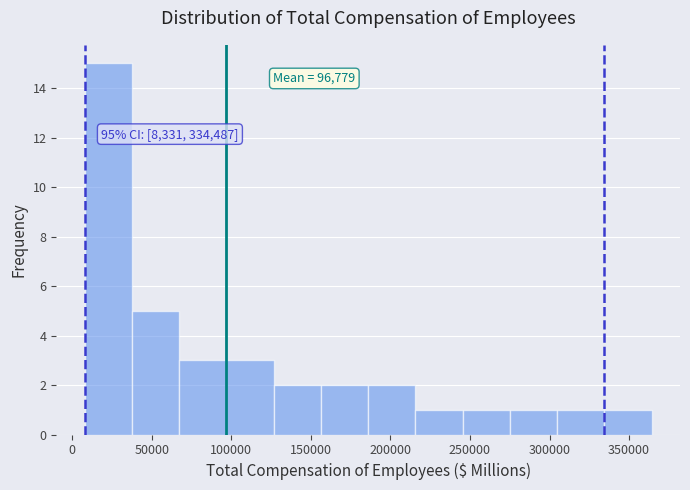

Over which range of the x-axis is the bar tallest?

10000 to 35000